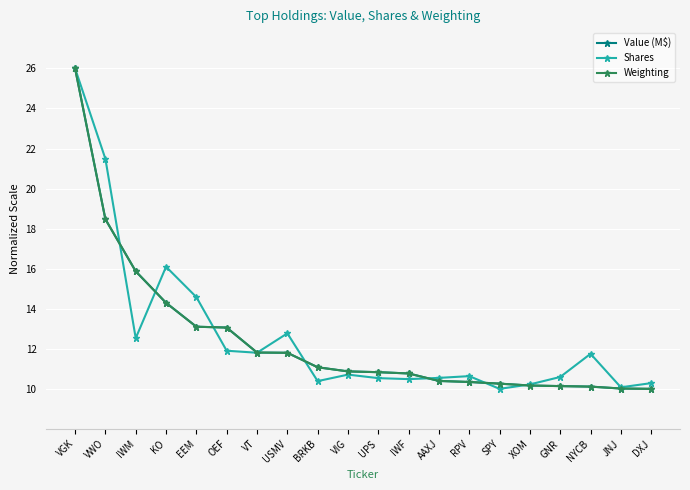

What are all the series names shown in the legend?

Value (M$), Shares, Weighting